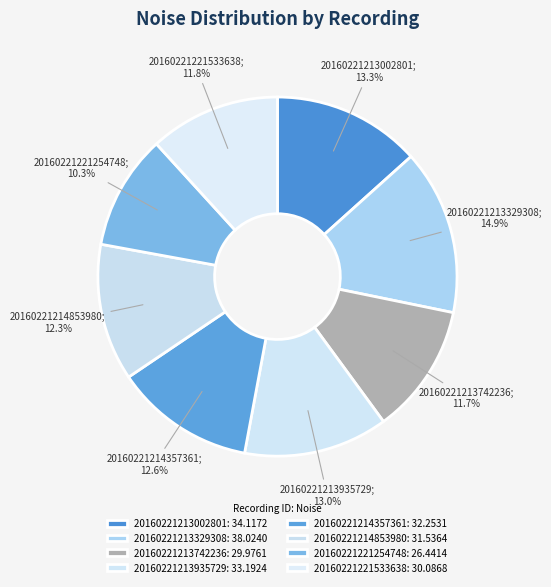

Does 20160221221254748 represent more than half of the total?

No